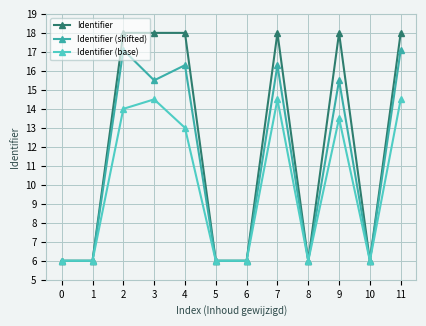

Is it true that Identifier (base) equals 13.5 at 9?

True